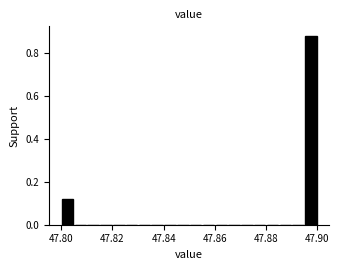

Around what value on the x-axis is the tallest bar? Give the approximate position of its centre, as read against the axis.

47.898